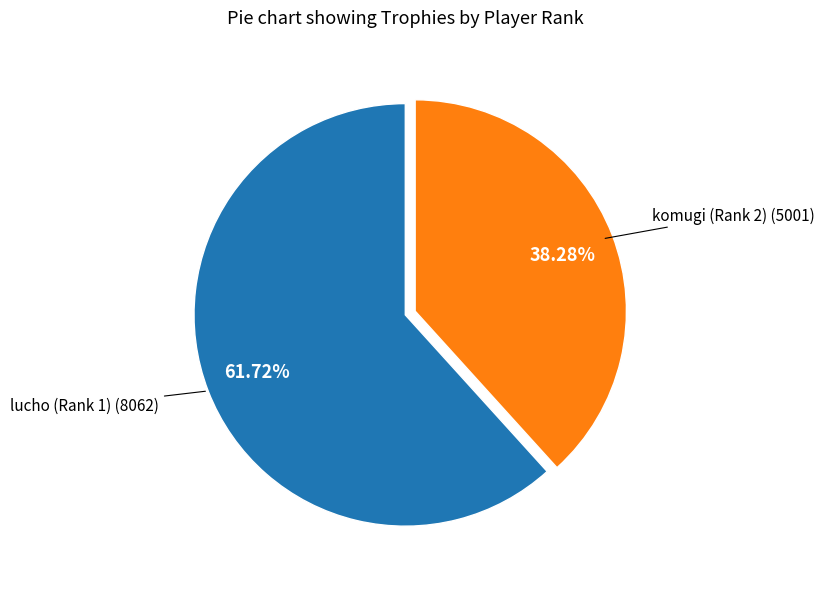

Does any single category account for the majority?

Yes